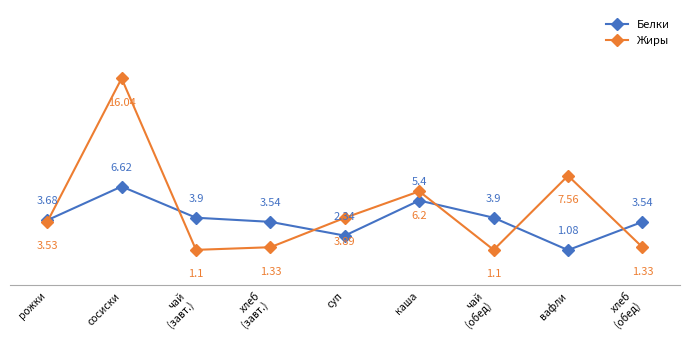

Where do Белки and Жиры first cross each other?

рожки and сосиски